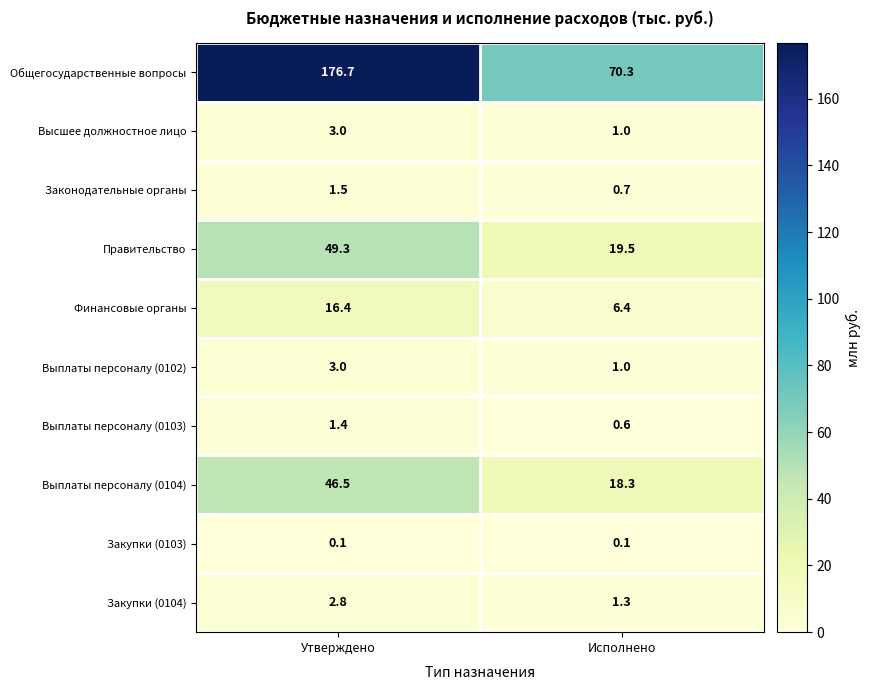

Read the Финансовые органы value at Утверждено.

16.4